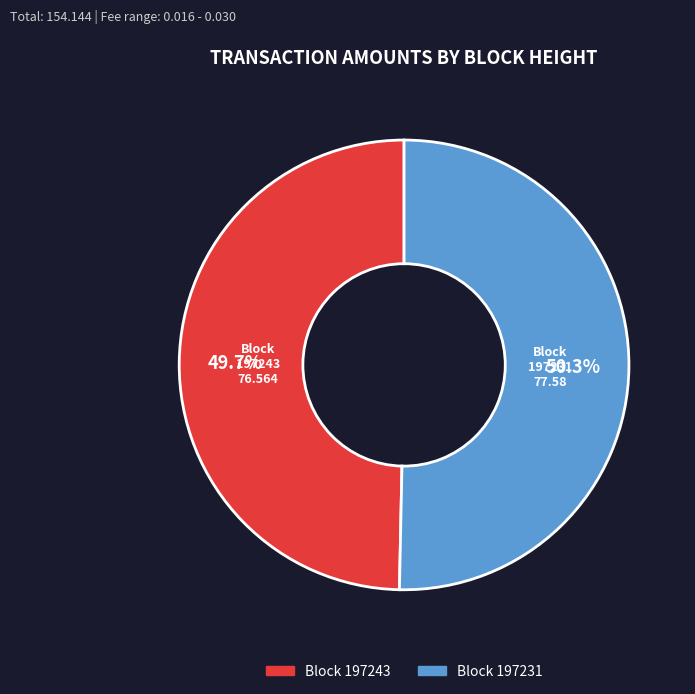

Does any single category account for the majority?

Yes